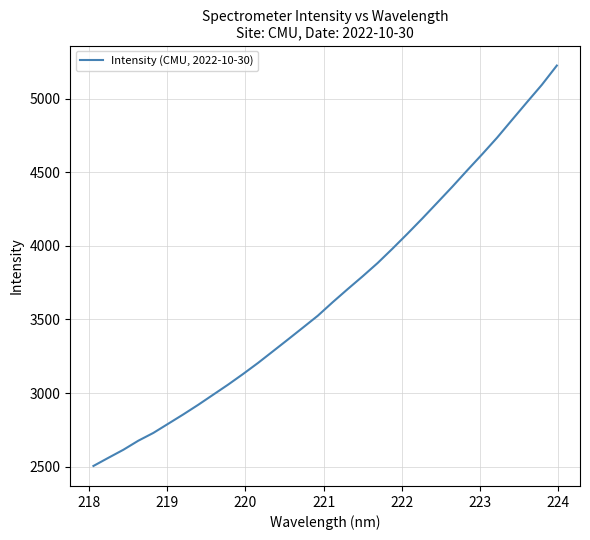

What is the maximum value shown in the chart?

5225.7